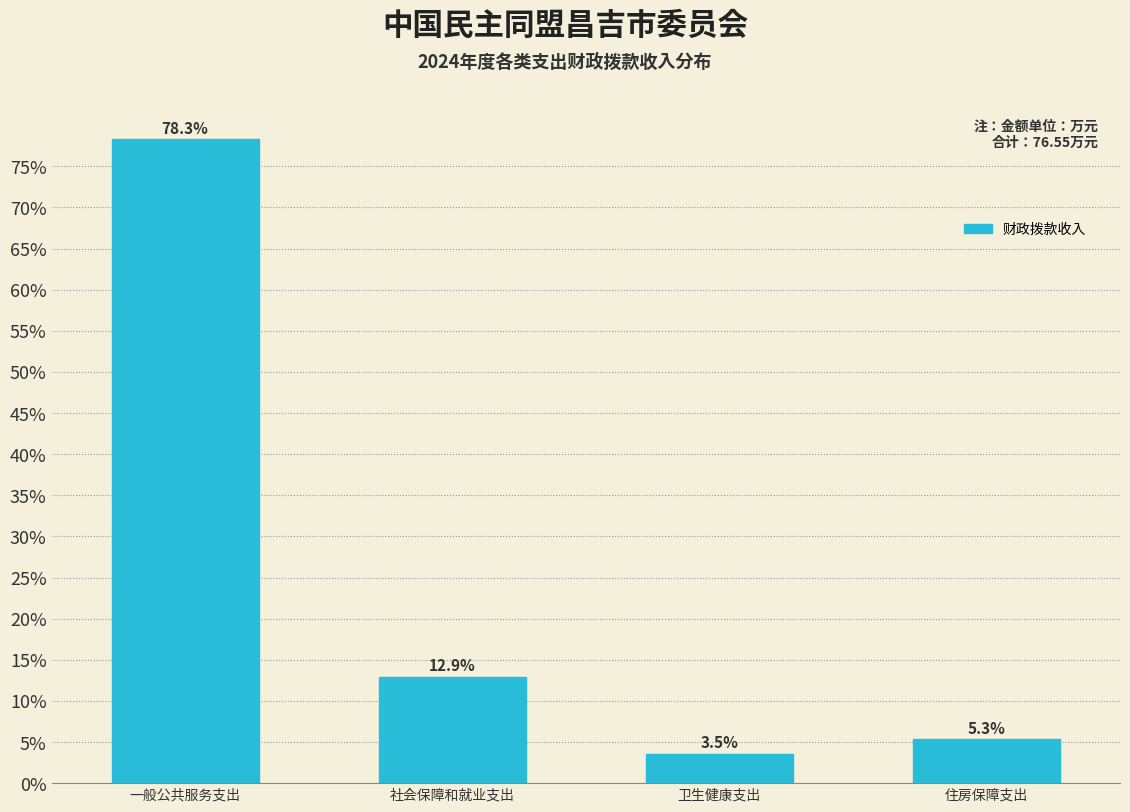

Reading right to left, list all the values displayed in this chart.

住房保障支出=5.3	卫生健康支出=3.5	社会保障和就业支出=12.9	一般公共服务支出=78.3